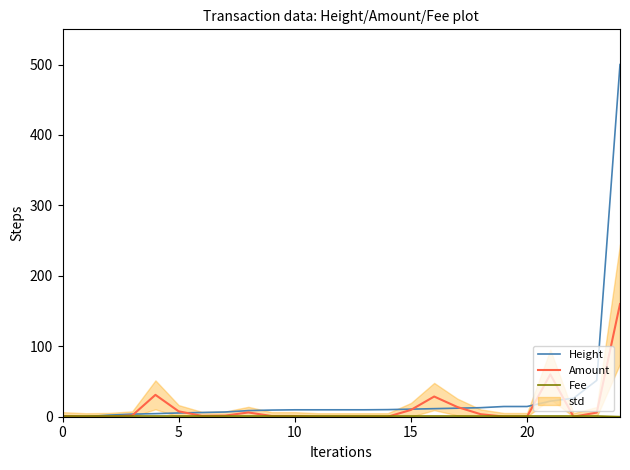

True or false: Amount has a value of 9.7 at 15.

True